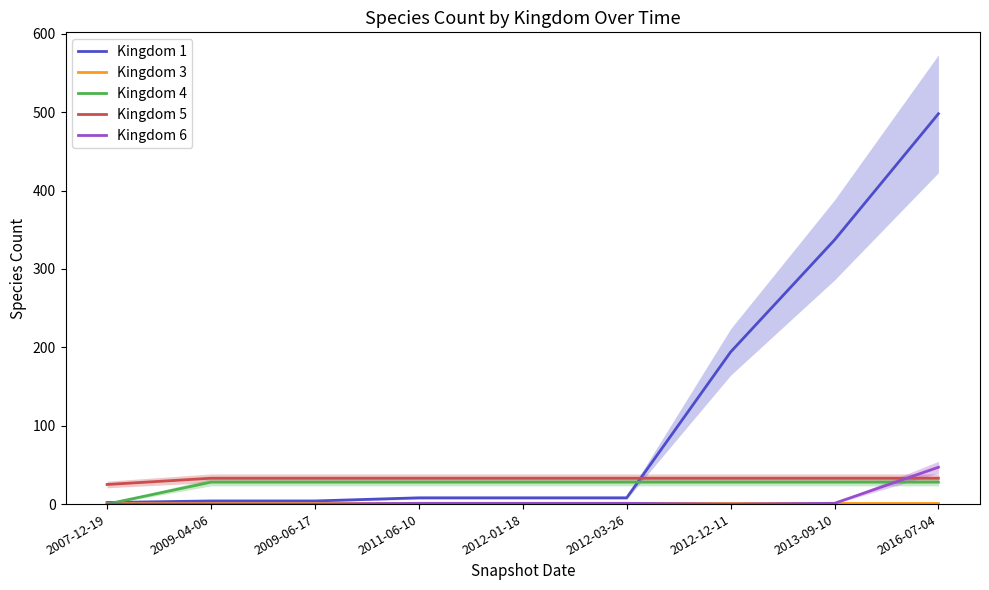

Reading left to right, list all the values displayed in this chart.

Kingdom 1: 2	4	4	8	8	8	194	337	498
Kingdom 3: 2	2	2	2	2	2	2	2	2
Kingdom 4: 0	28	28	28	28	28	28	28	28
Kingdom 5: 25	33	33	33	33	33	33	33	33
Kingdom 6: 0	0	0	1	1	1	0	1	47